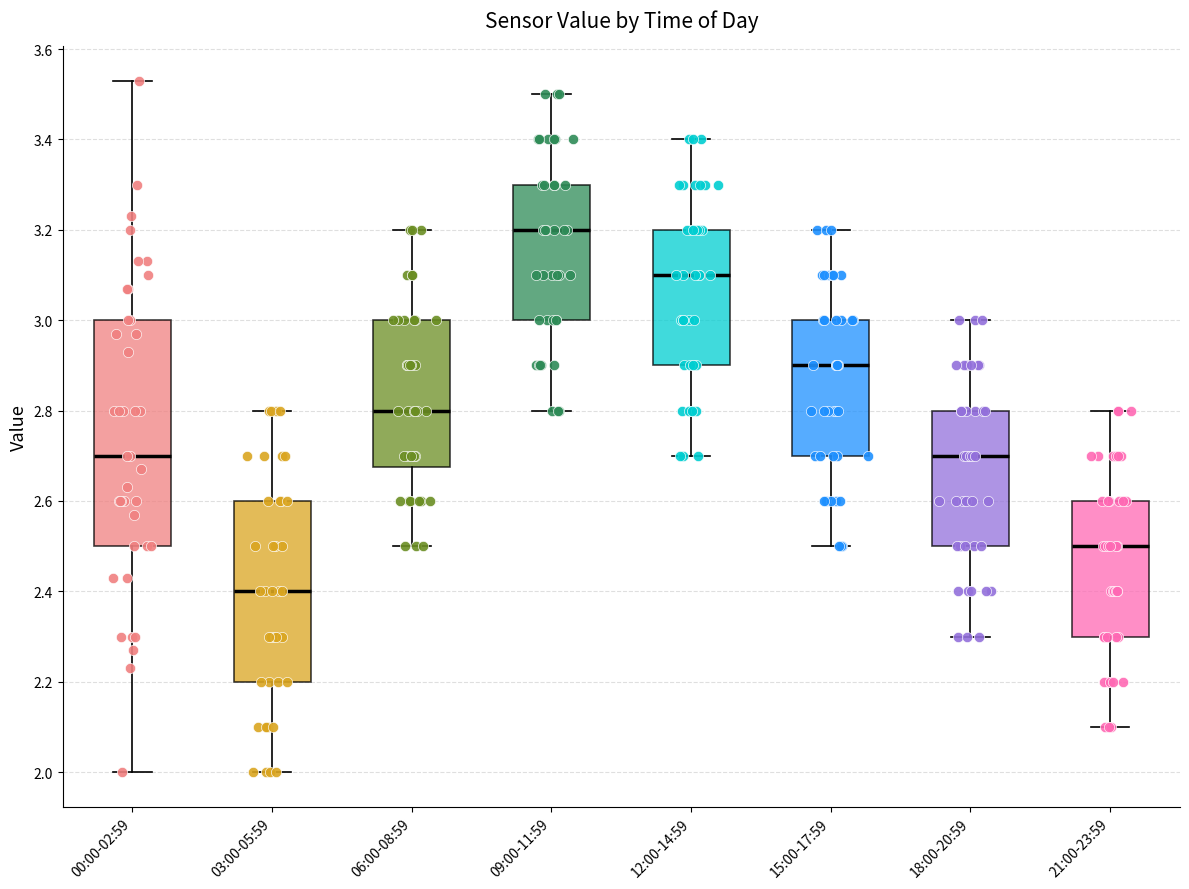

Comparing the boxes themselves (not the whiskers), which one is the tallest?

00:00-02:59